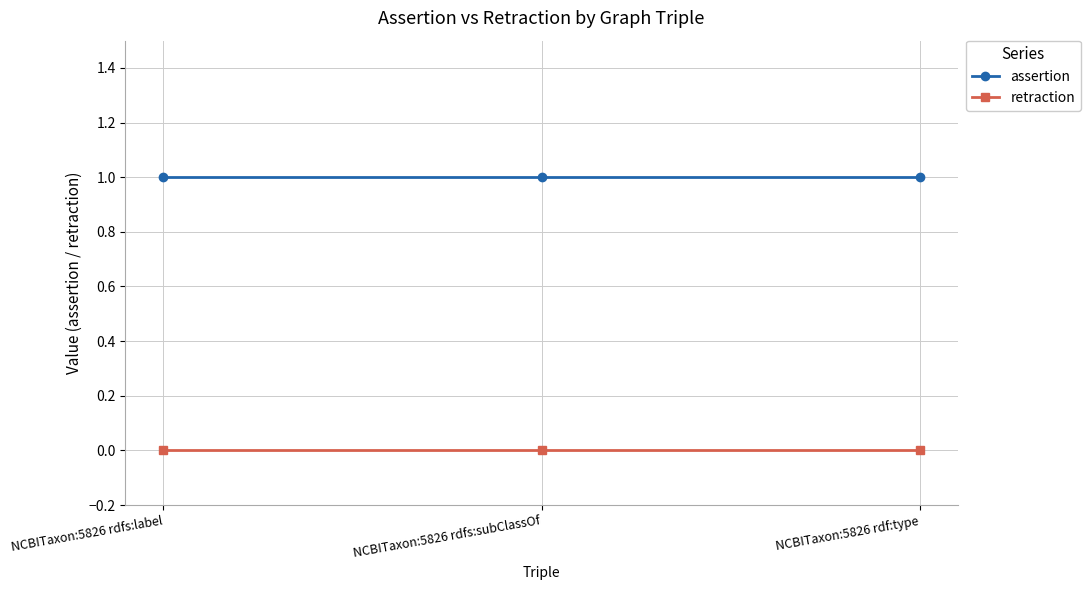

What are all the series names shown in the legend?

assertion, retraction